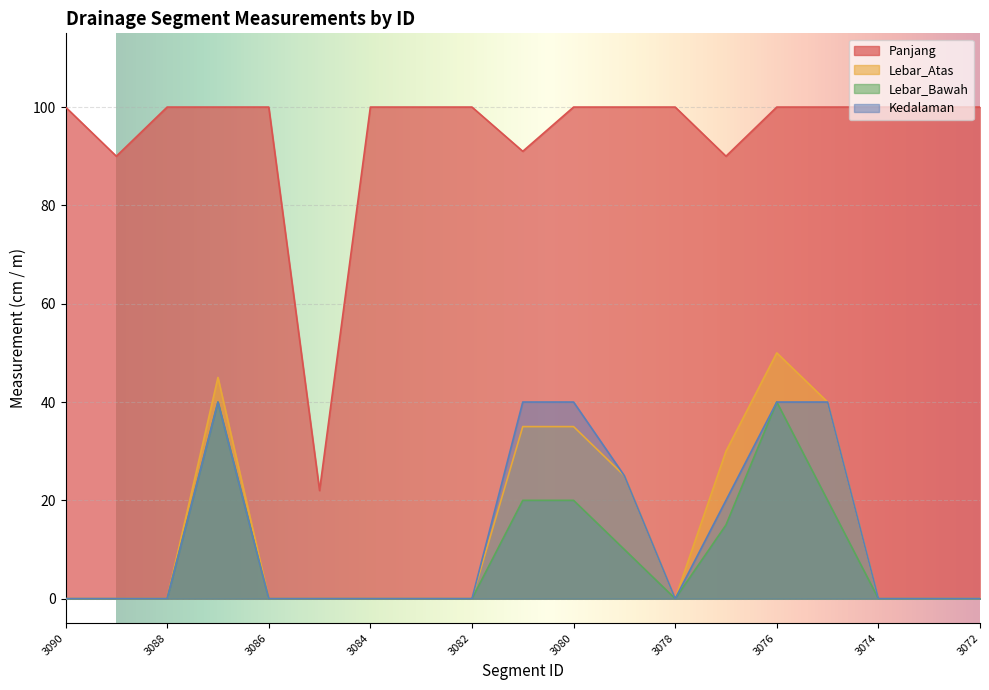

Rank the series at 3075 from lowest to highest value.

Lebar_Bawah, Lebar_Atas, Kedalaman, Panjang